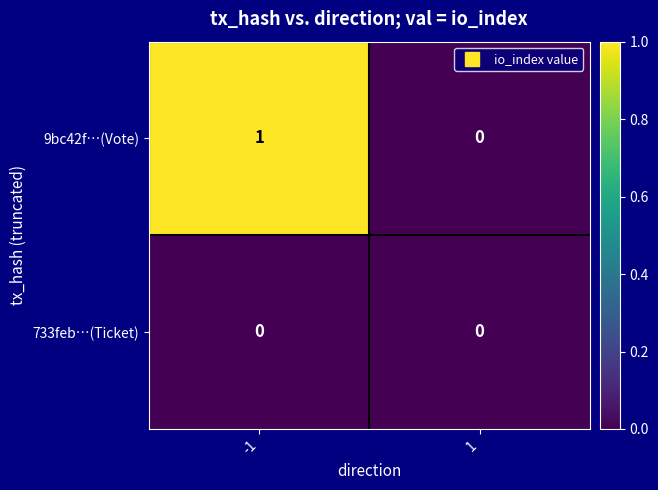

Which series has the widest spread of values?

9bc42f…(Vote)